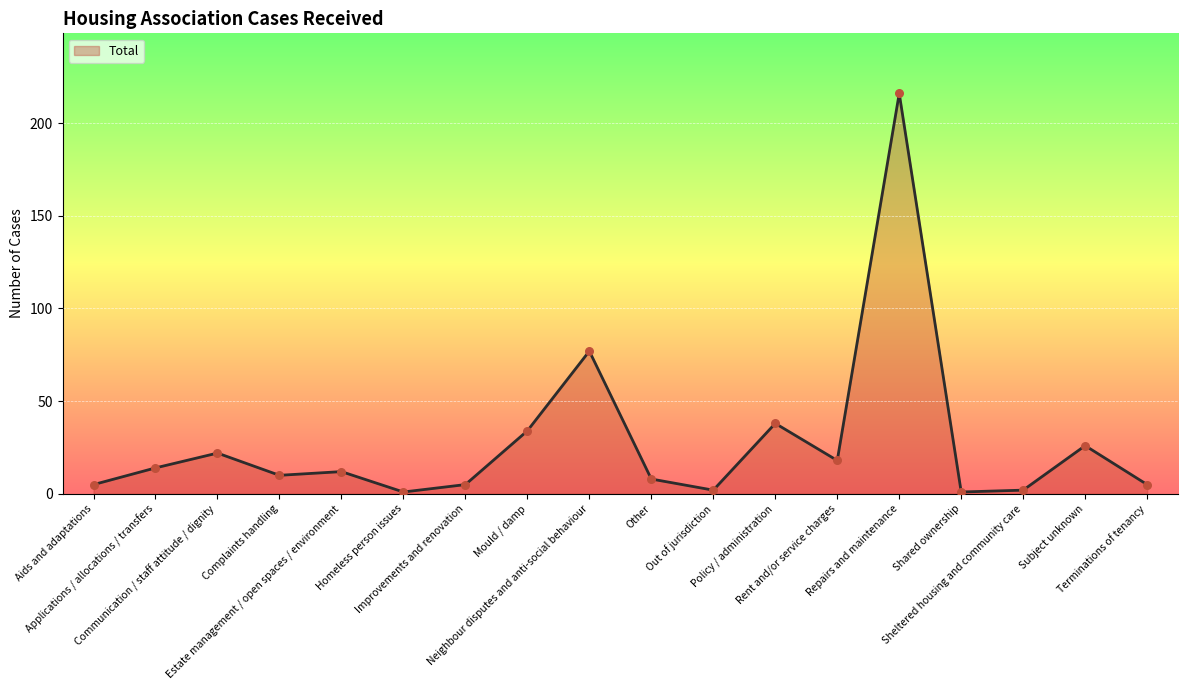

Between Neighbour disputes and anti-social behaviour and Shared ownership, which is larger?

Neighbour disputes and anti-social behaviour